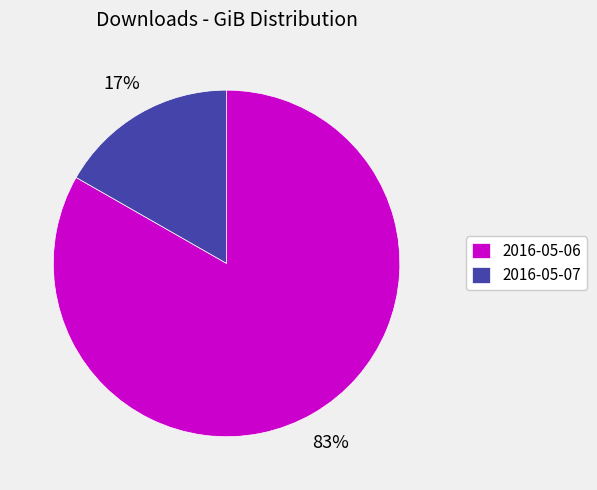

Rank the categories by value from highest to lowest.

2016-05-06, 2016-05-07